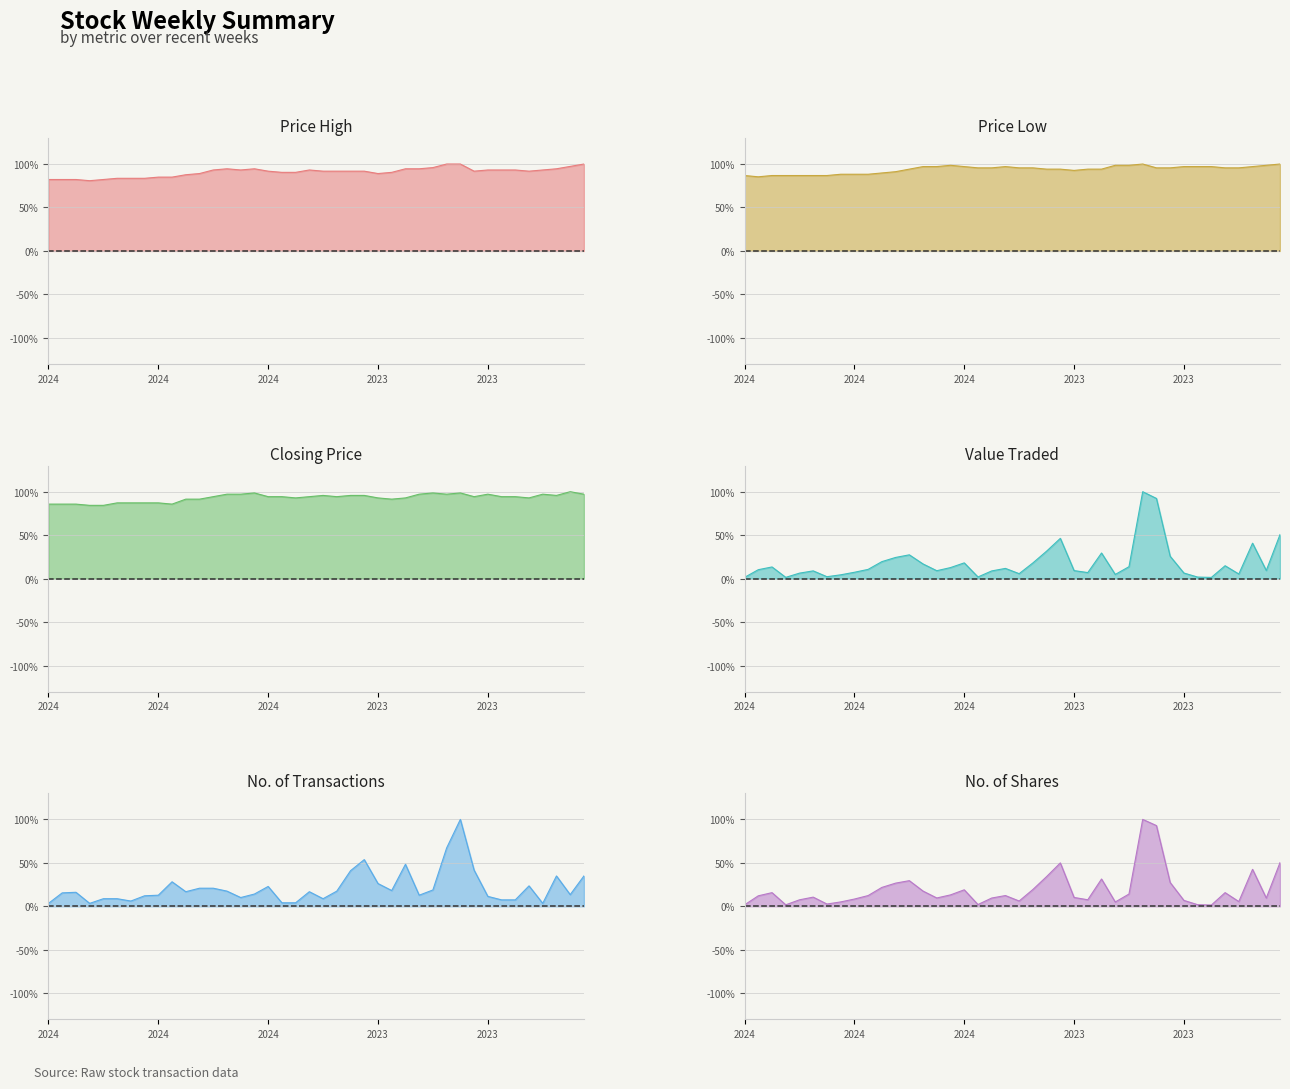

What is the value of the Value Traded point at the 11th from the left?

19.5